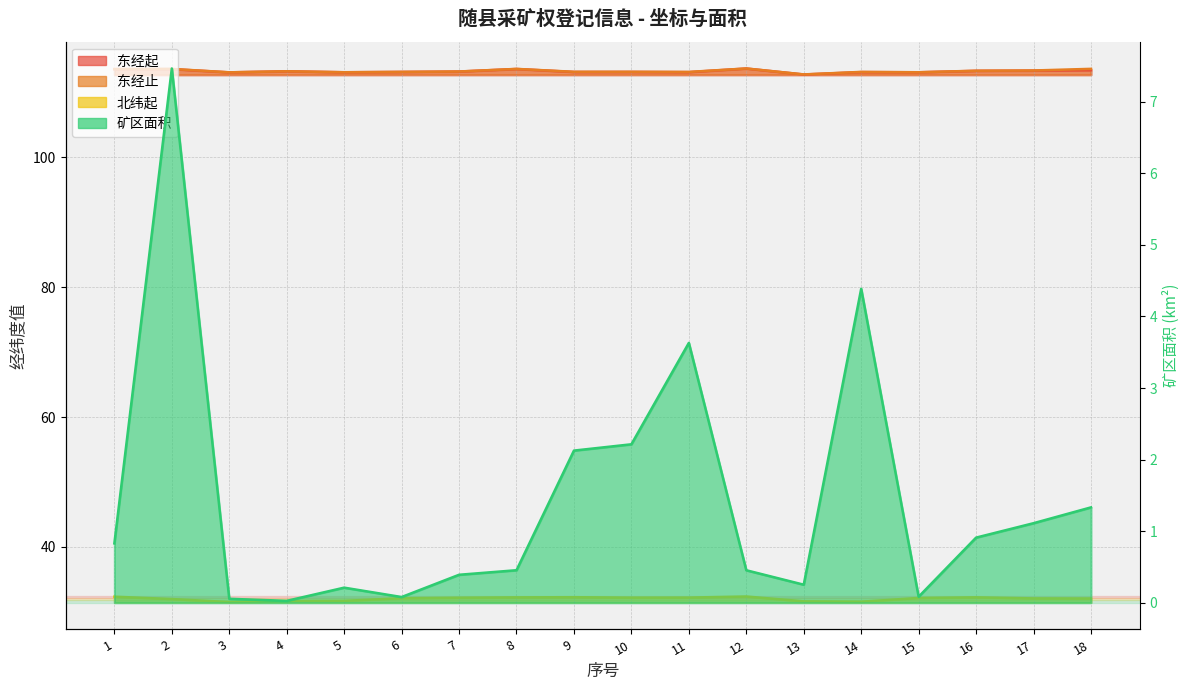

Which series has the largest range (max minus min)?

矿区面积